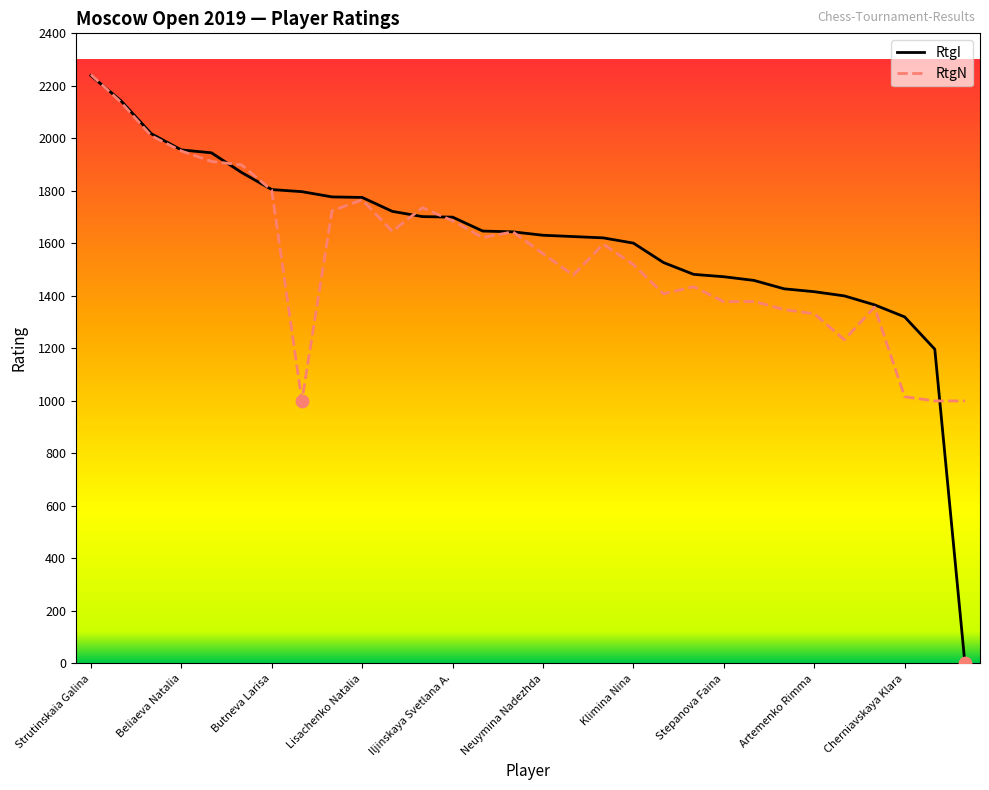

Which series has the widest spread of values?

RtgI